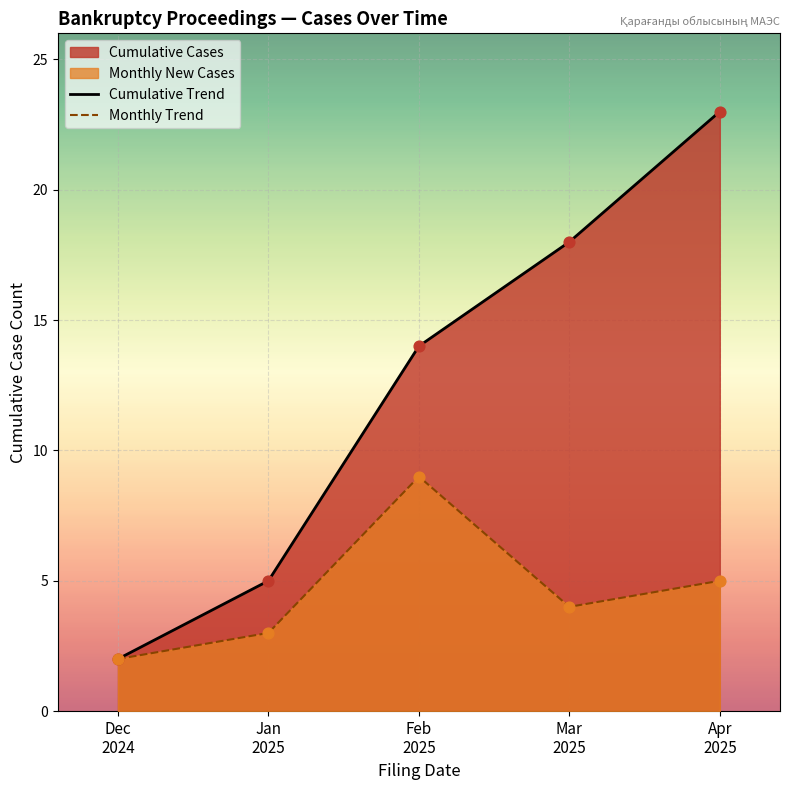

At which category is the sum across all series the highest?

Apr
2025